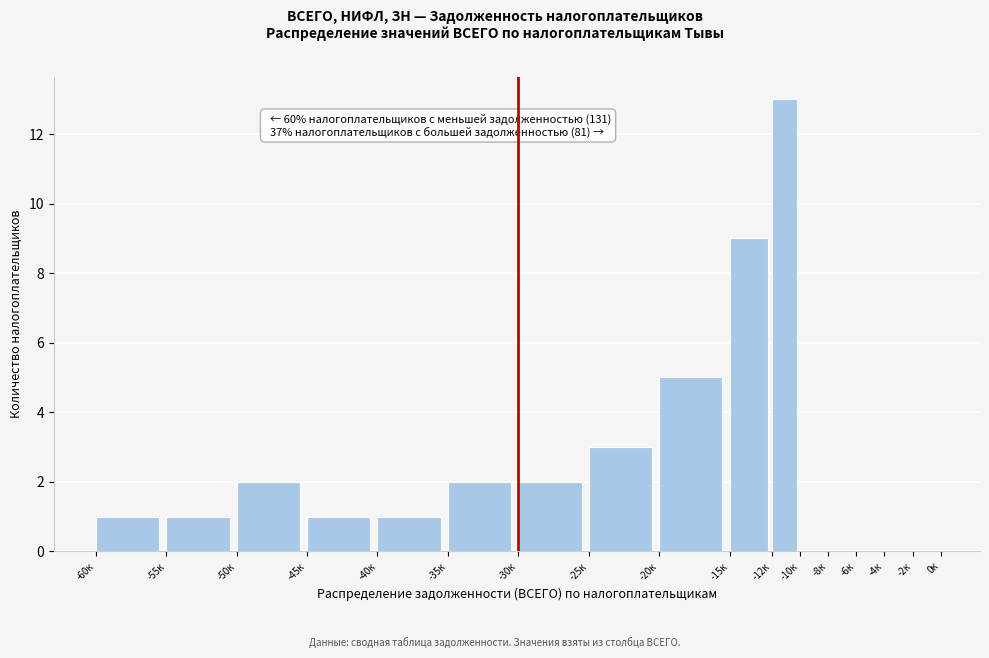

At which label is the value closest to 6?

-20к